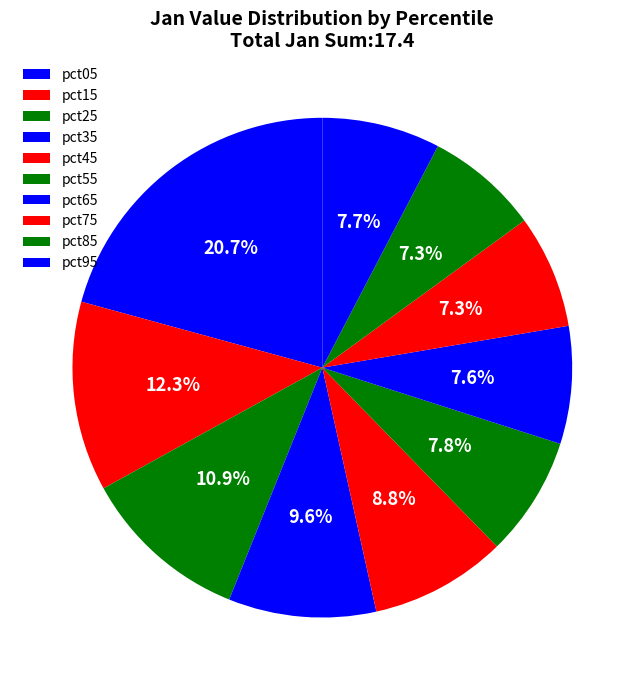

True or false: pct25 accounts for 17% of the total.

False